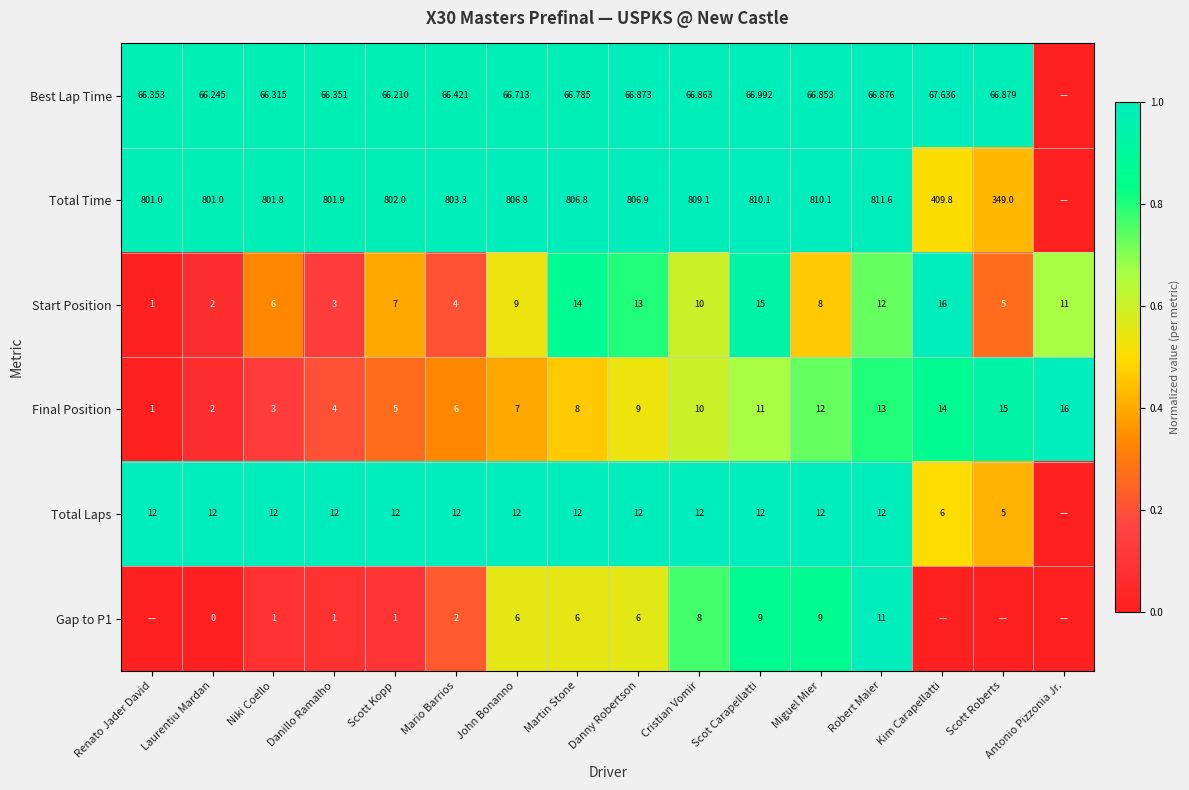

Is the value of Gap to P1 at Scot Carapellatti greater than the value of Best Lap Time at Scot Carapellatti?

No